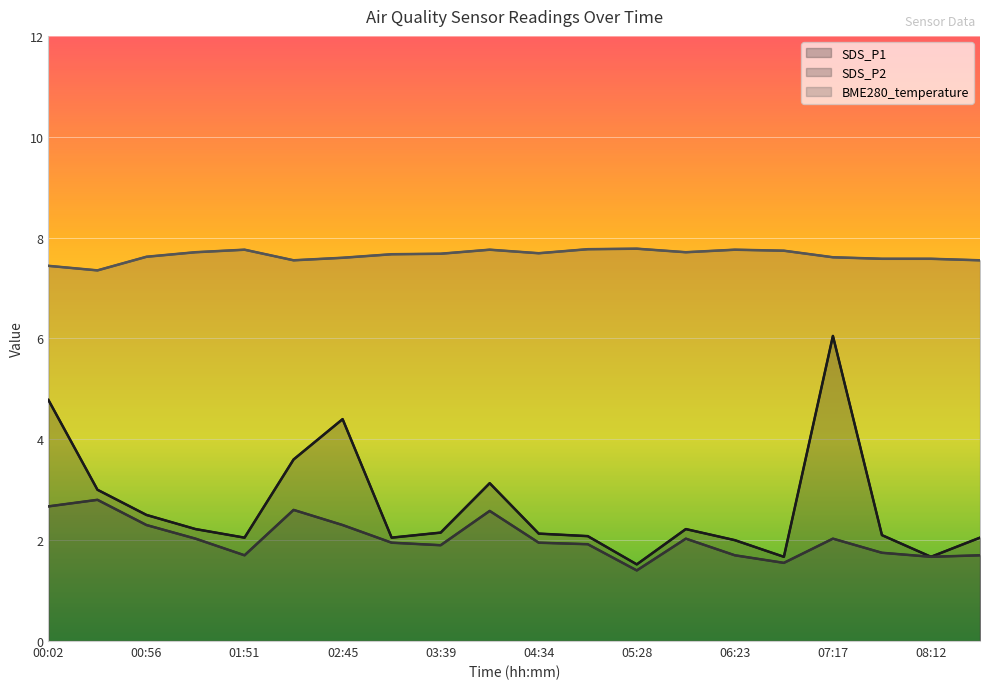

What is the label of the 20th point from the left?

08:39